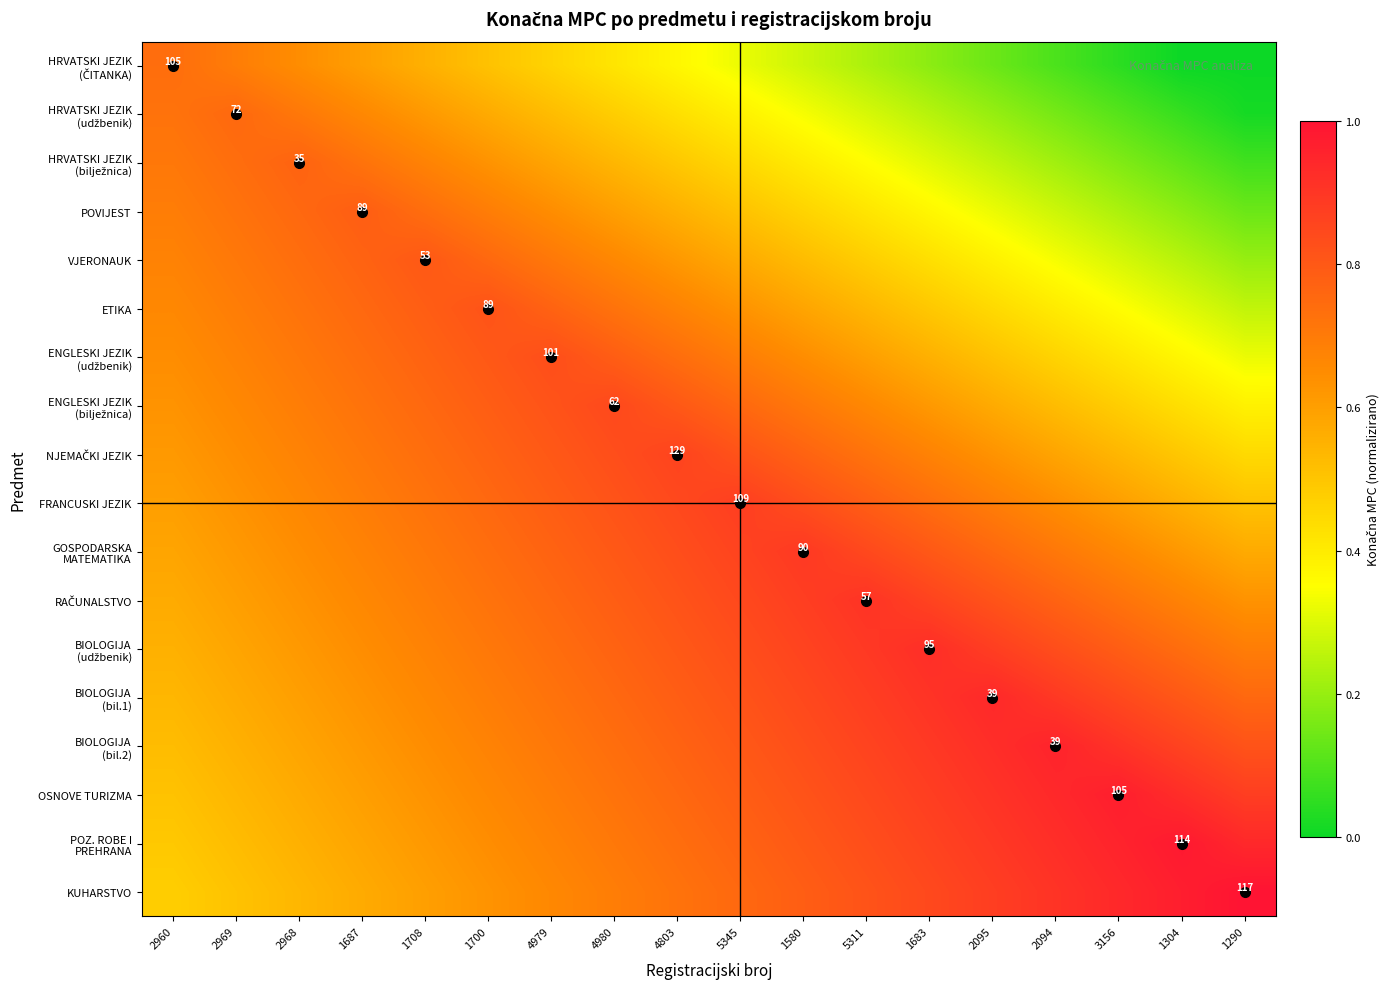

Is it true that RAČUNALSTVO equals 1.1 at 1304?

False